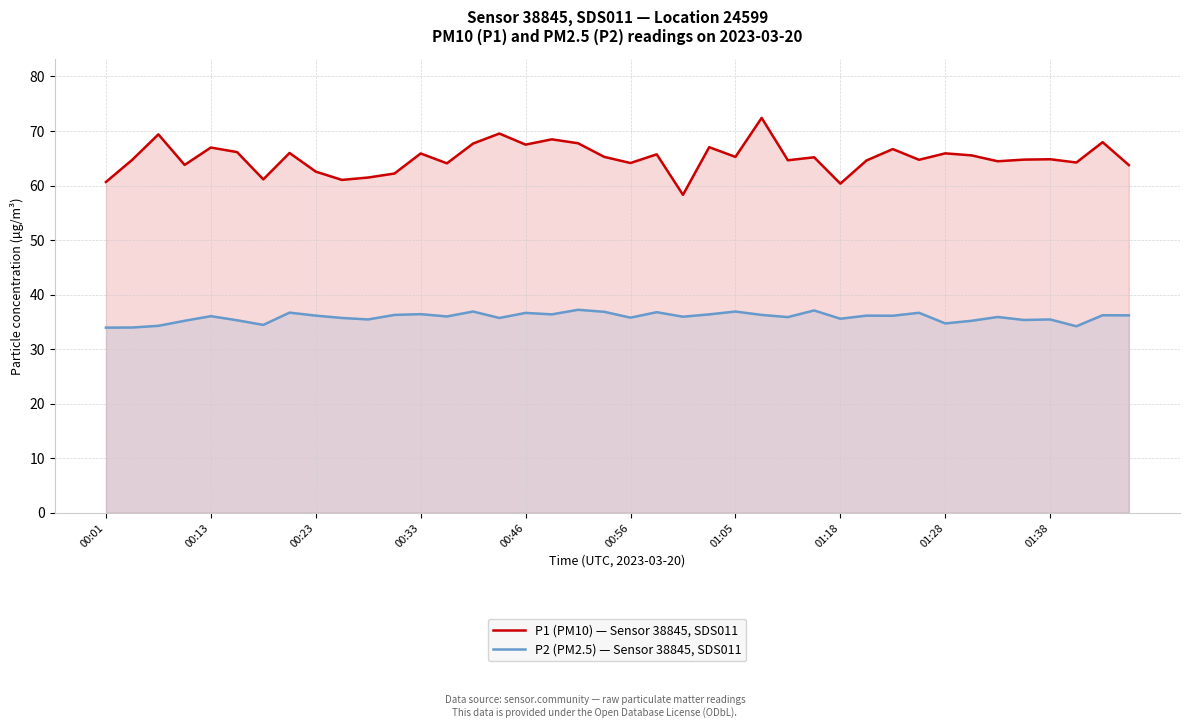

What is the difference between the maximum and minimum values in the P2 (PM2.5) — Sensor 38845, SDS011 series?

3.3